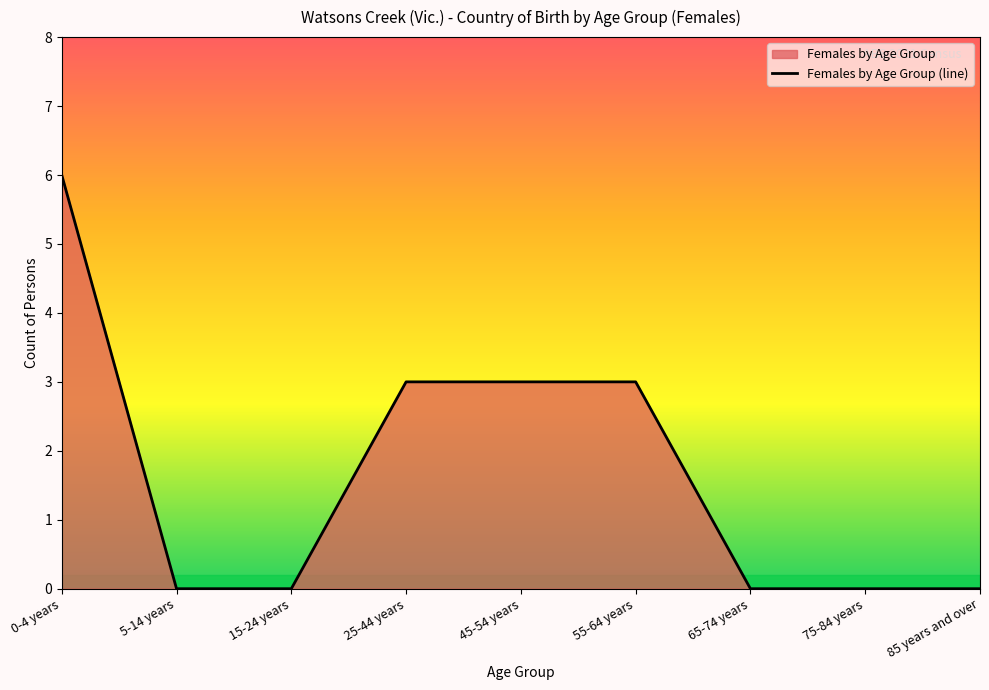

What is the change in value from 15-24 years to 45-54 years?

+3